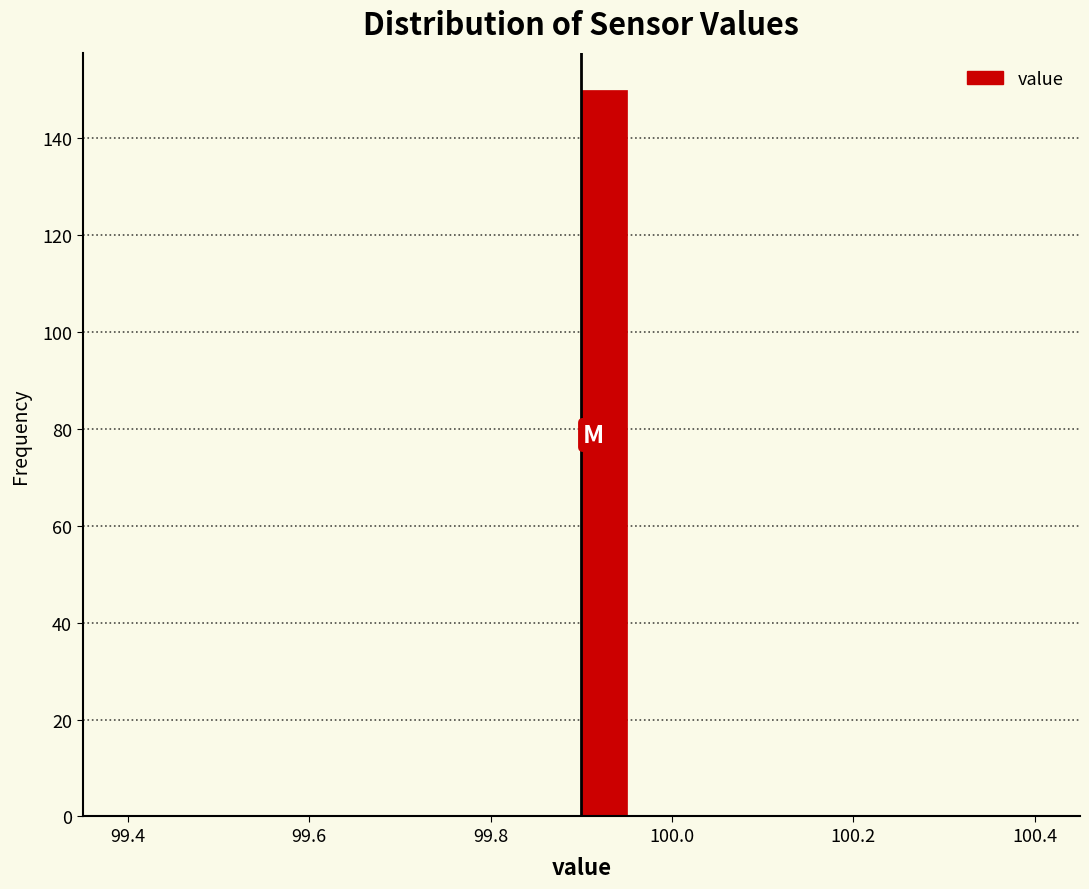

Around what value on the x-axis is the tallest bar? Give the approximate position of its centre, as read against the axis.

99.92